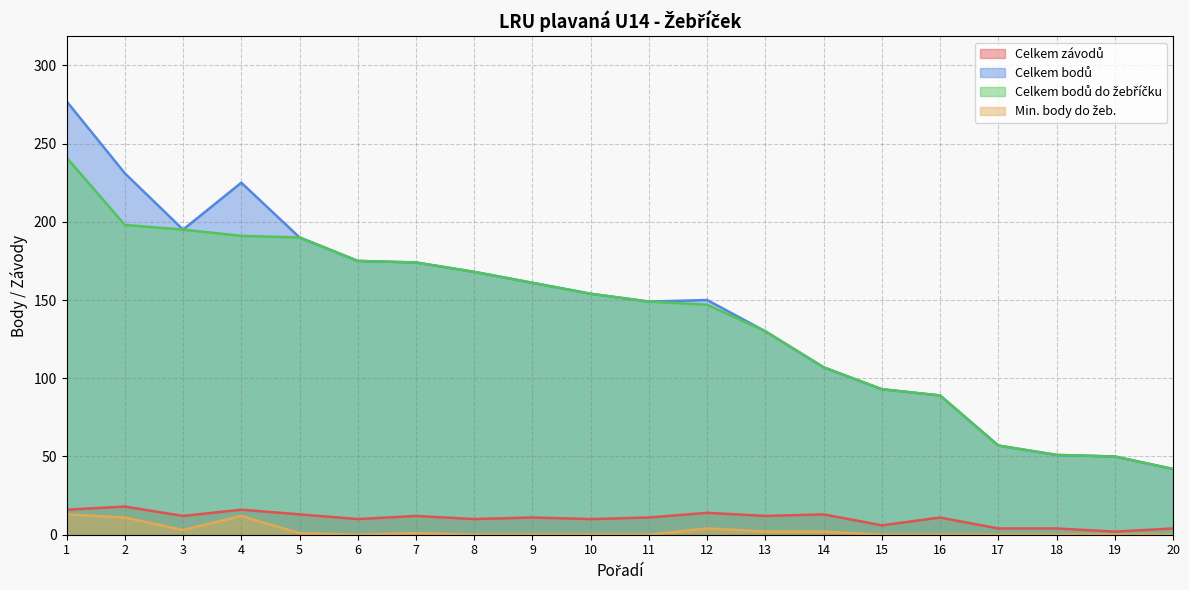

What is the maximum value for Min. body do žeb.?

13